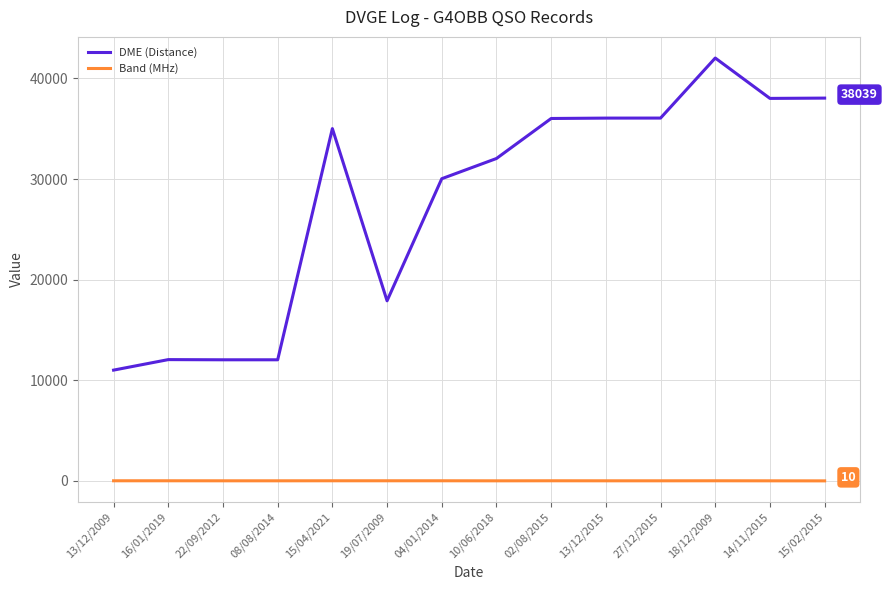

Which series has the largest total across all categories?

DME (Distance)